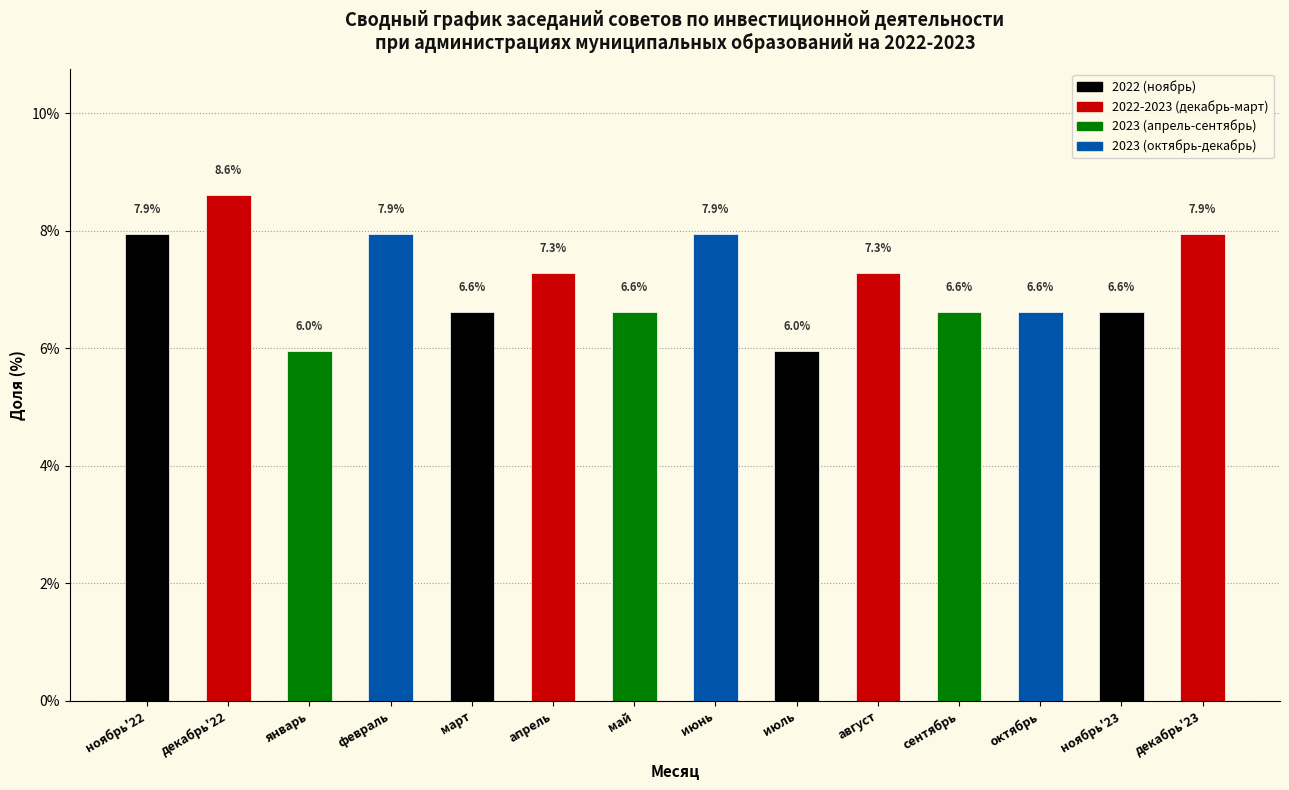

Reading left to right, list all the values displayed in this chart.

ноябрь'22=7.9	декабрь'22=8.6	январь=6.0	февраль=7.9	март=6.6	апрель=7.3	май=6.6	июнь=7.9	июль=6.0	август=7.3	сентябрь=6.6	октябрь=6.6	ноябрь'23=6.6	декабрь'23=7.9